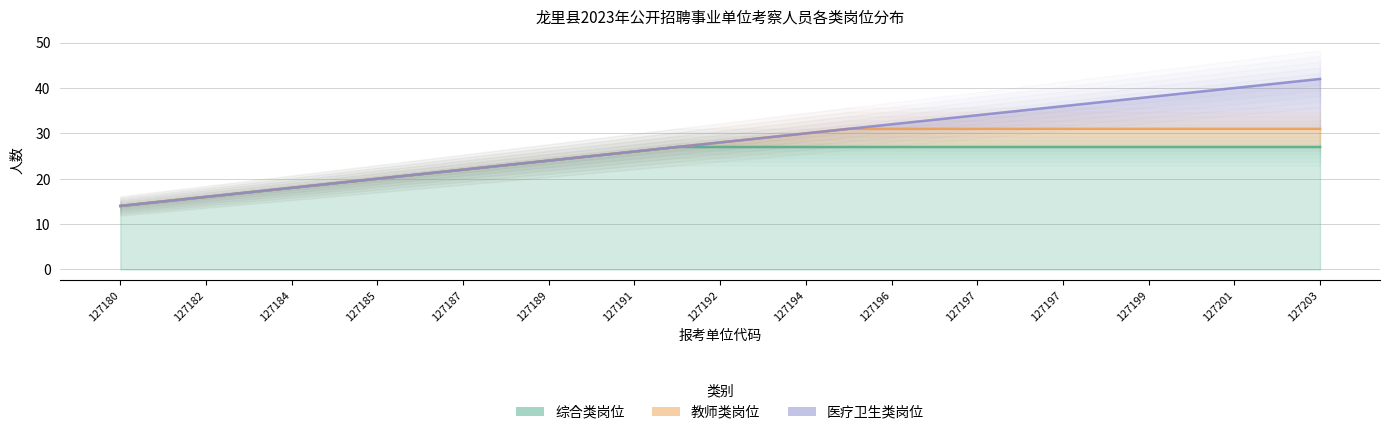

The 综合类岗位 series shows 6 at 127195. True or false?

False